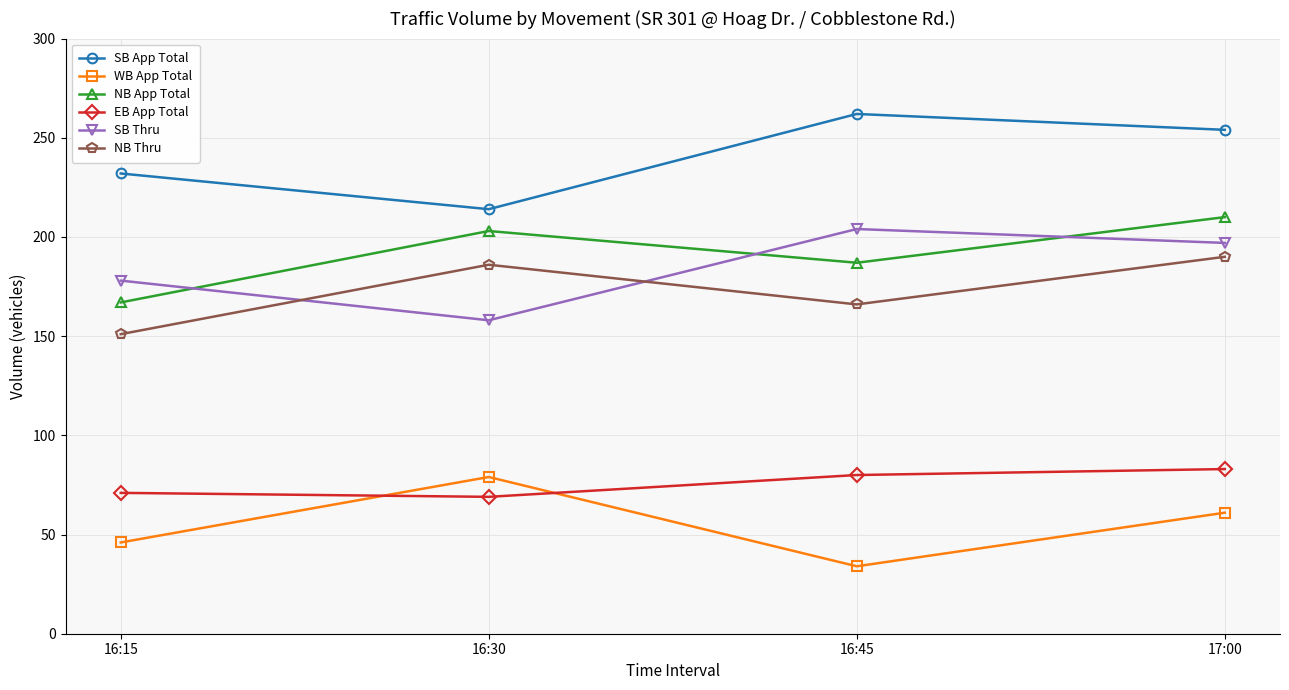

Reading left to right, what are all the values shown in this chart?

SB App Total: 16:15=232	16:30=214	16:45=262	17:00=254
WB App Total: 16:15=46	16:30=79	16:45=34	17:00=61
NB App Total: 16:15=167	16:30=203	16:45=187	17:00=210
EB App Total: 16:15=71	16:30=69	16:45=80	17:00=83
SB Thru: 16:15=178	16:30=158	16:45=204	17:00=197
NB Thru: 16:15=151	16:30=186	16:45=166	17:00=190